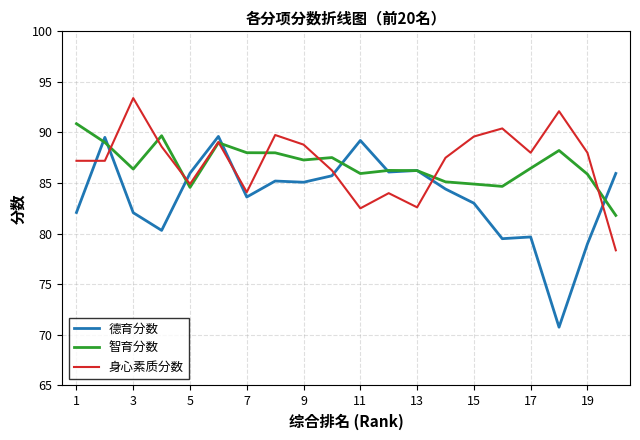

What is the maximum value for 德育分数?

89.6